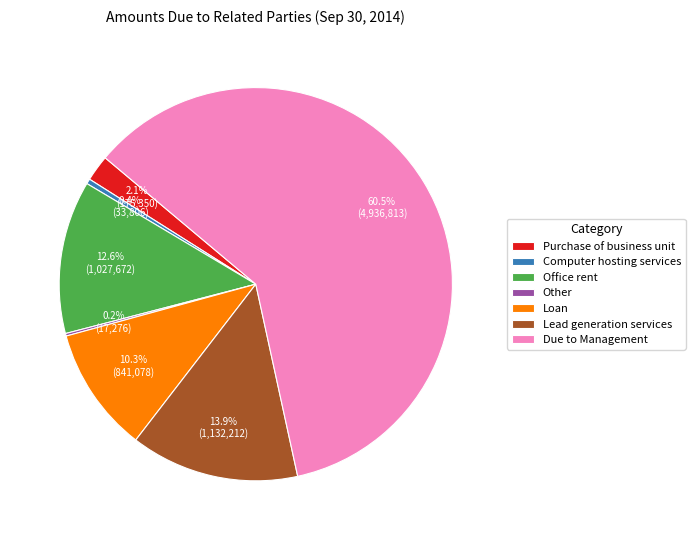

To the nearest percent, what is the average slice percentage?

14%